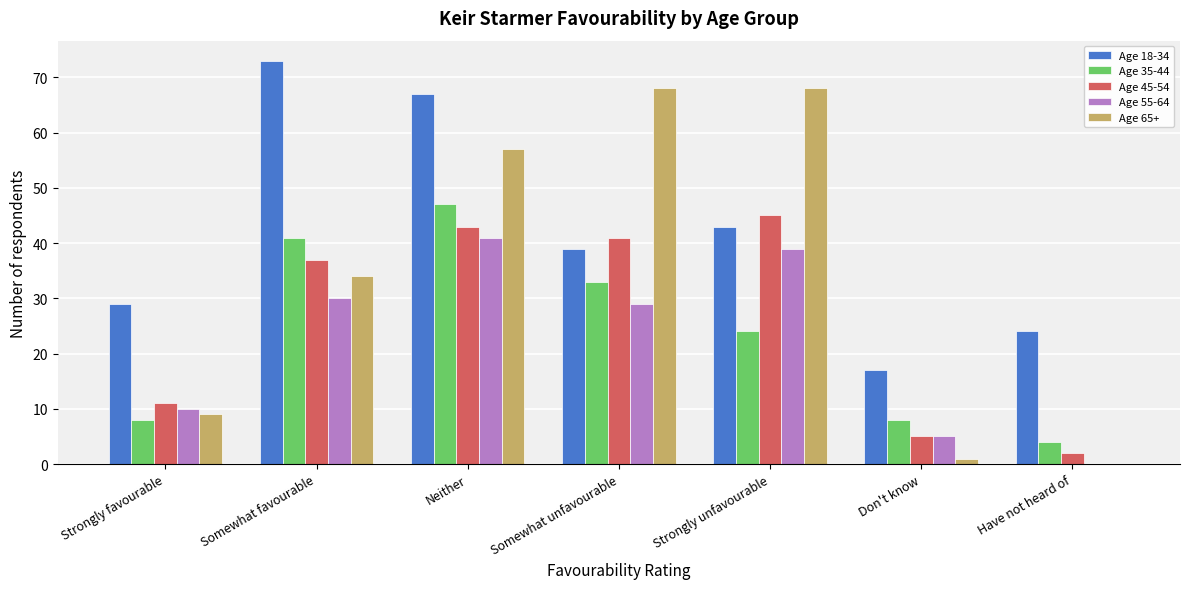

At which category is the sum across all series the highest?

Neither